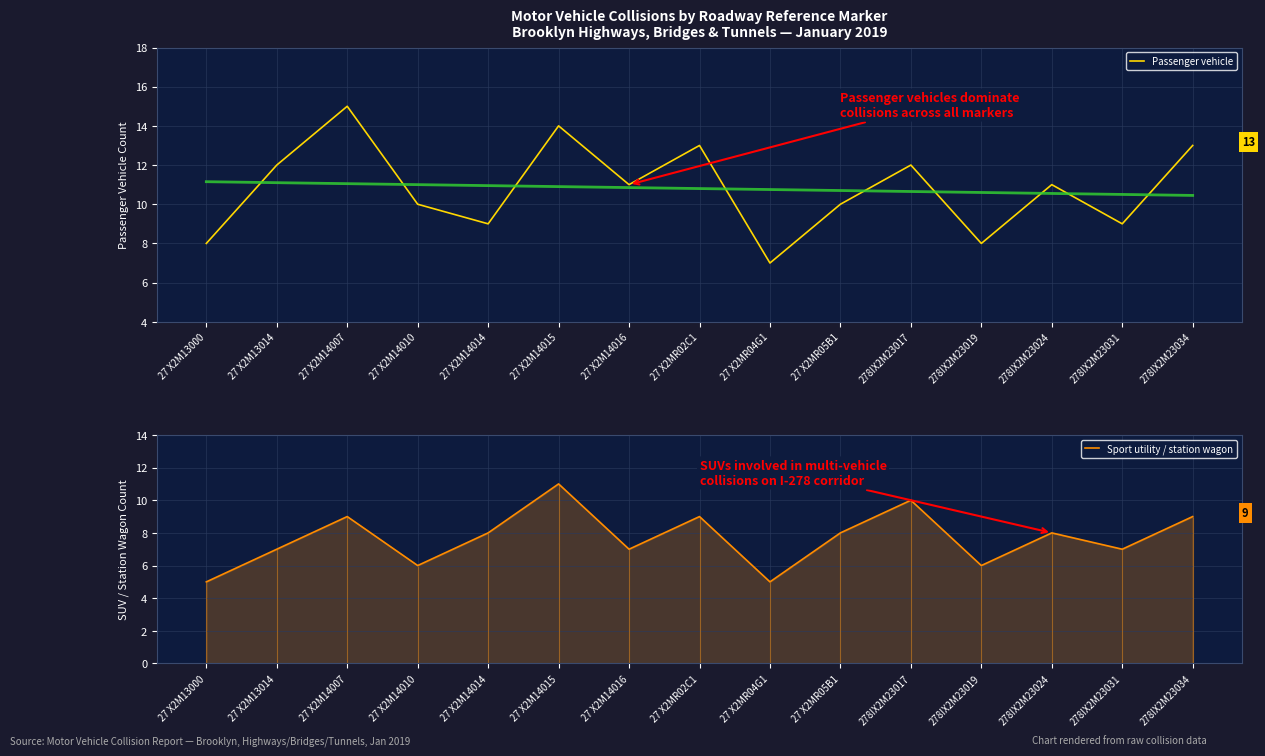

Where is the first local maximum for Passenger vehicle?

27 X2M14007